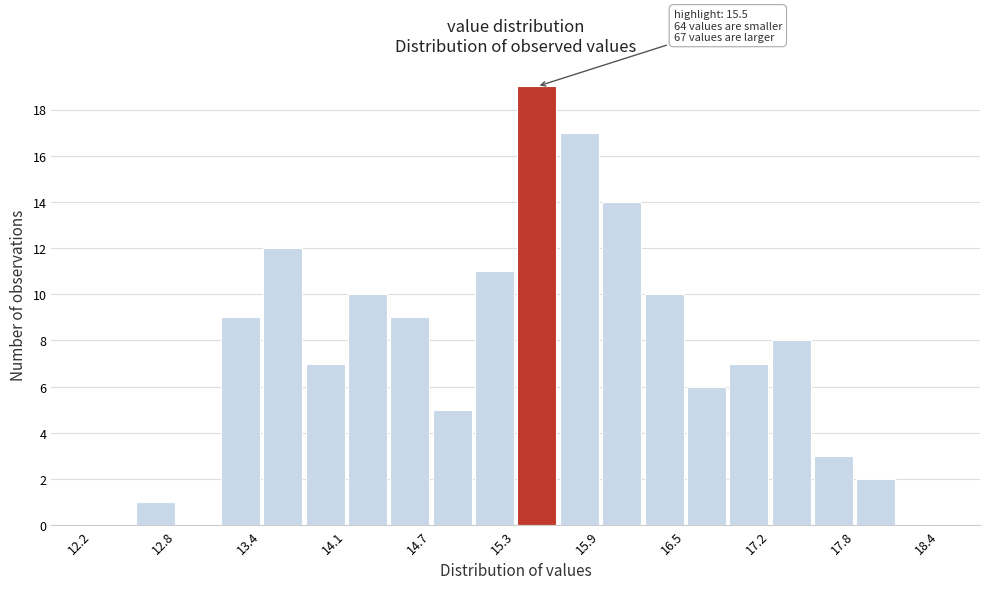

Around what value on the x-axis is the tallest bar? Give the approximate position of its centre, as read against the axis.

15.5